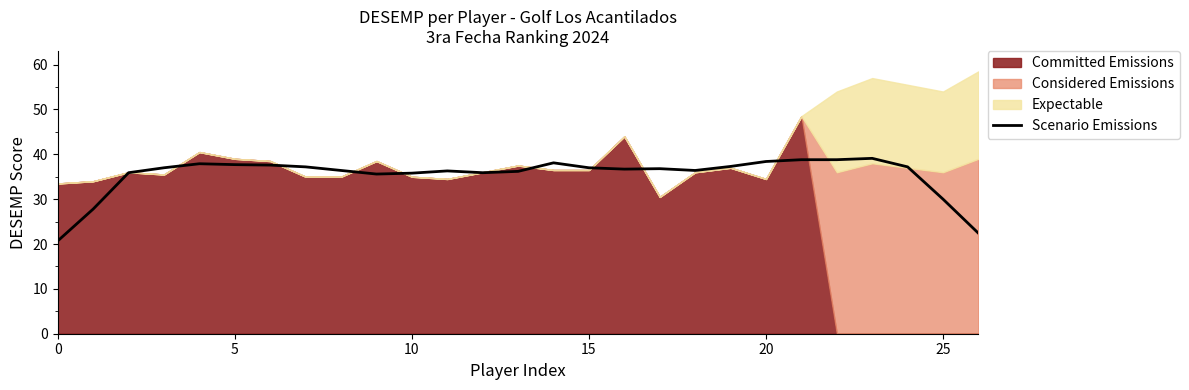

Is it true that Scenario Emissions equals 37.7 at 5?

True